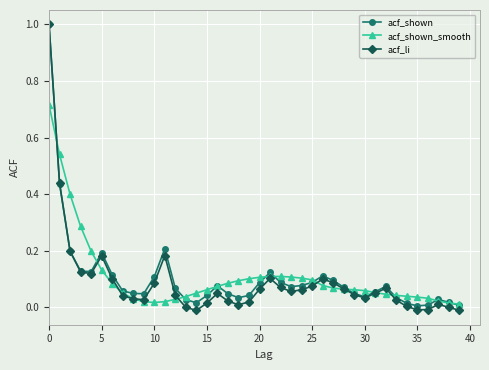

Which series has the widest spread of values?

acf_li